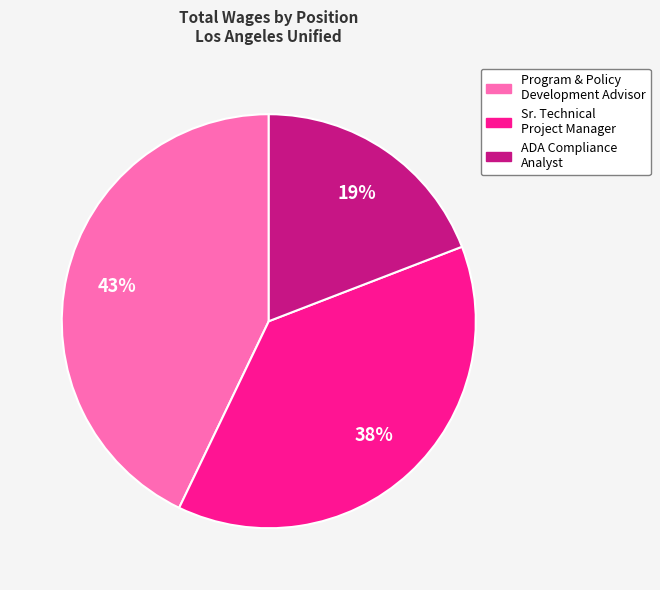

Is there any slice that represents more than half of the pie?

No